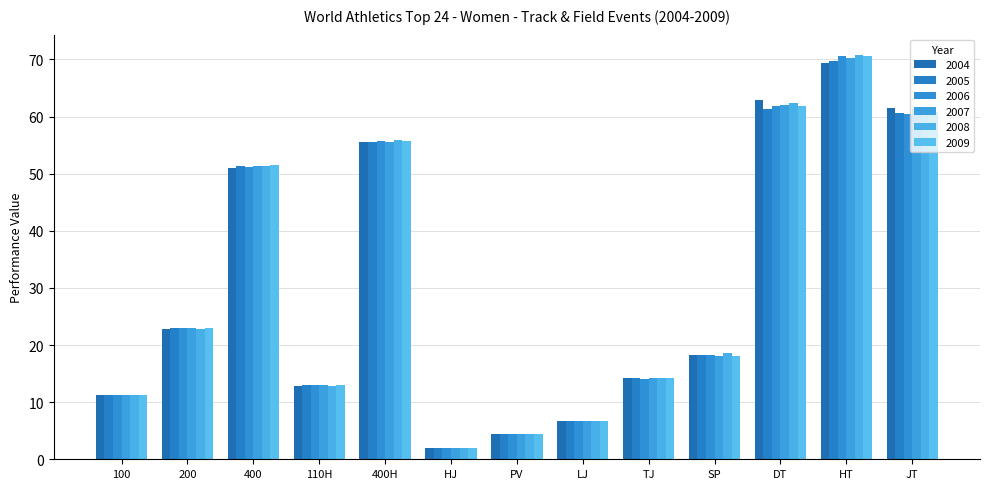

Where does the 2006 series first go above 18?

200